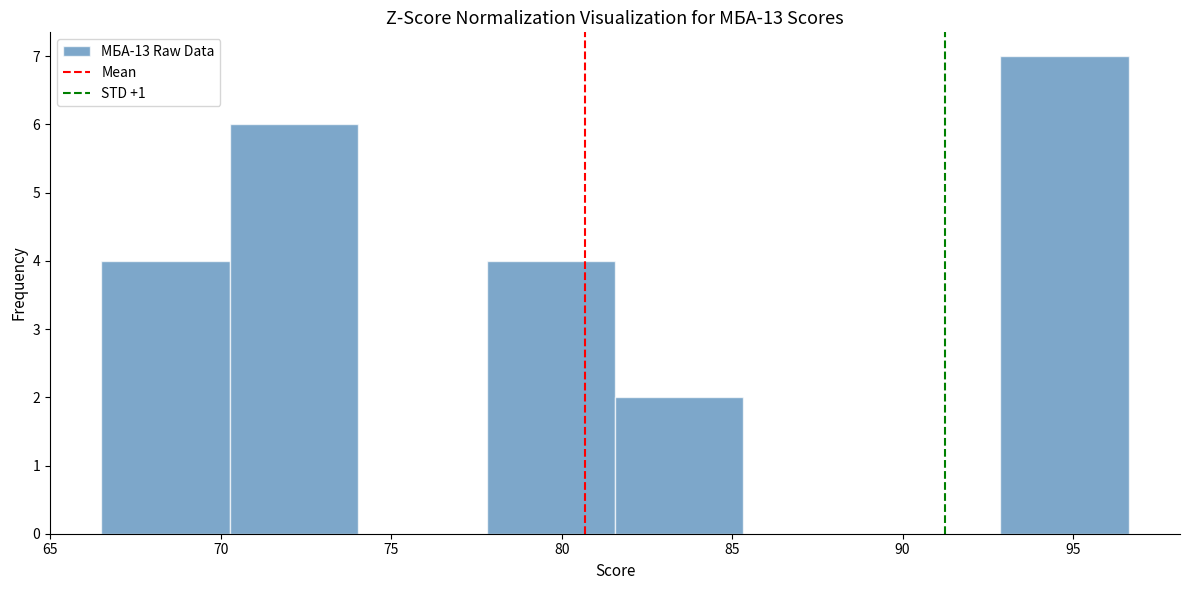

Over which range of the x-axis is the bar tallest?

93.0 to 96.5